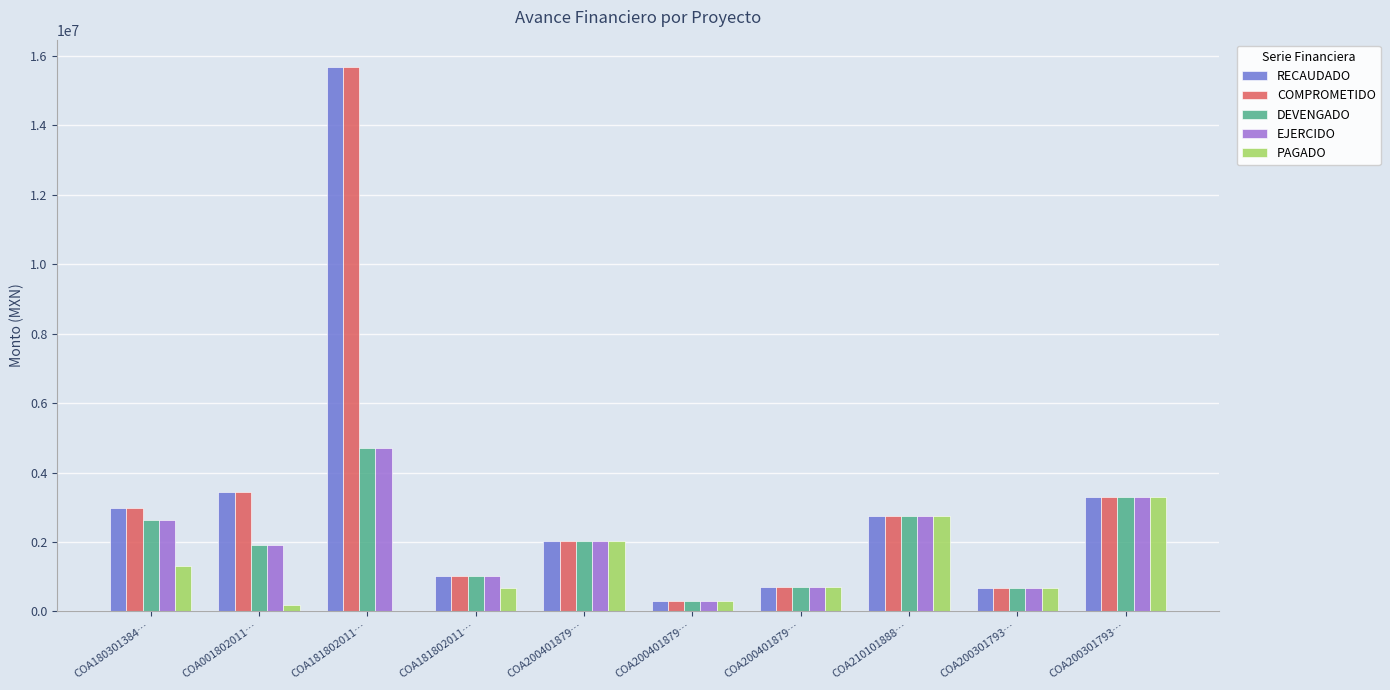

What are all the series names shown in the legend?

RECAUDADO, COMPROMETIDO, DEVENGADO, EJERCIDO, PAGADO